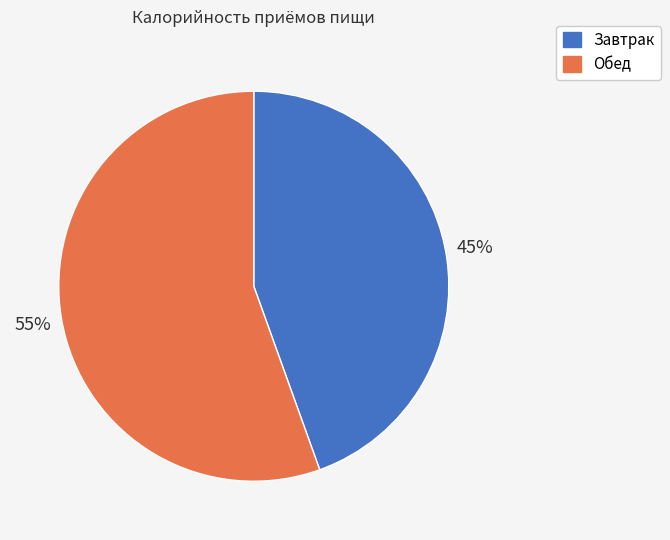

Do Завтрак and Обед together represent more than half of the pie?

Yes